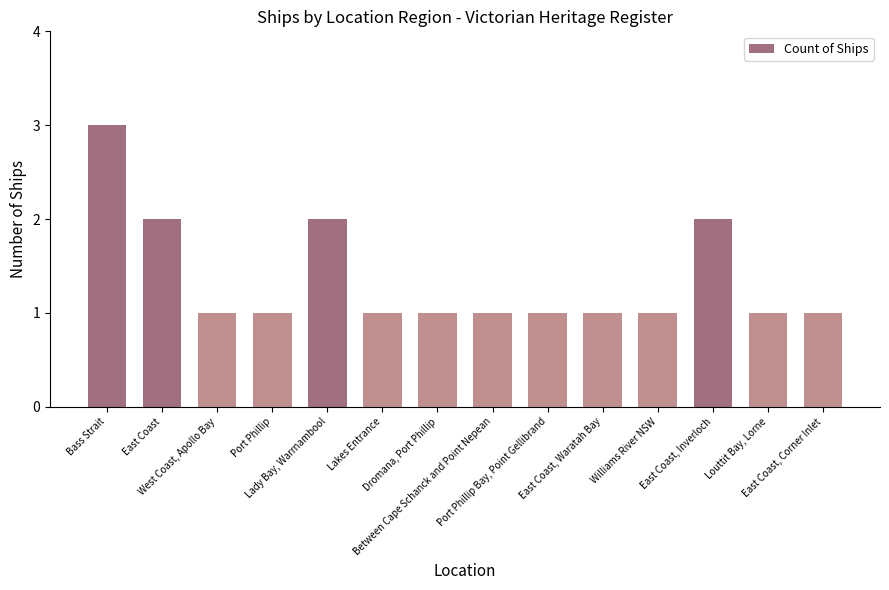

What is the sum of all values?

19